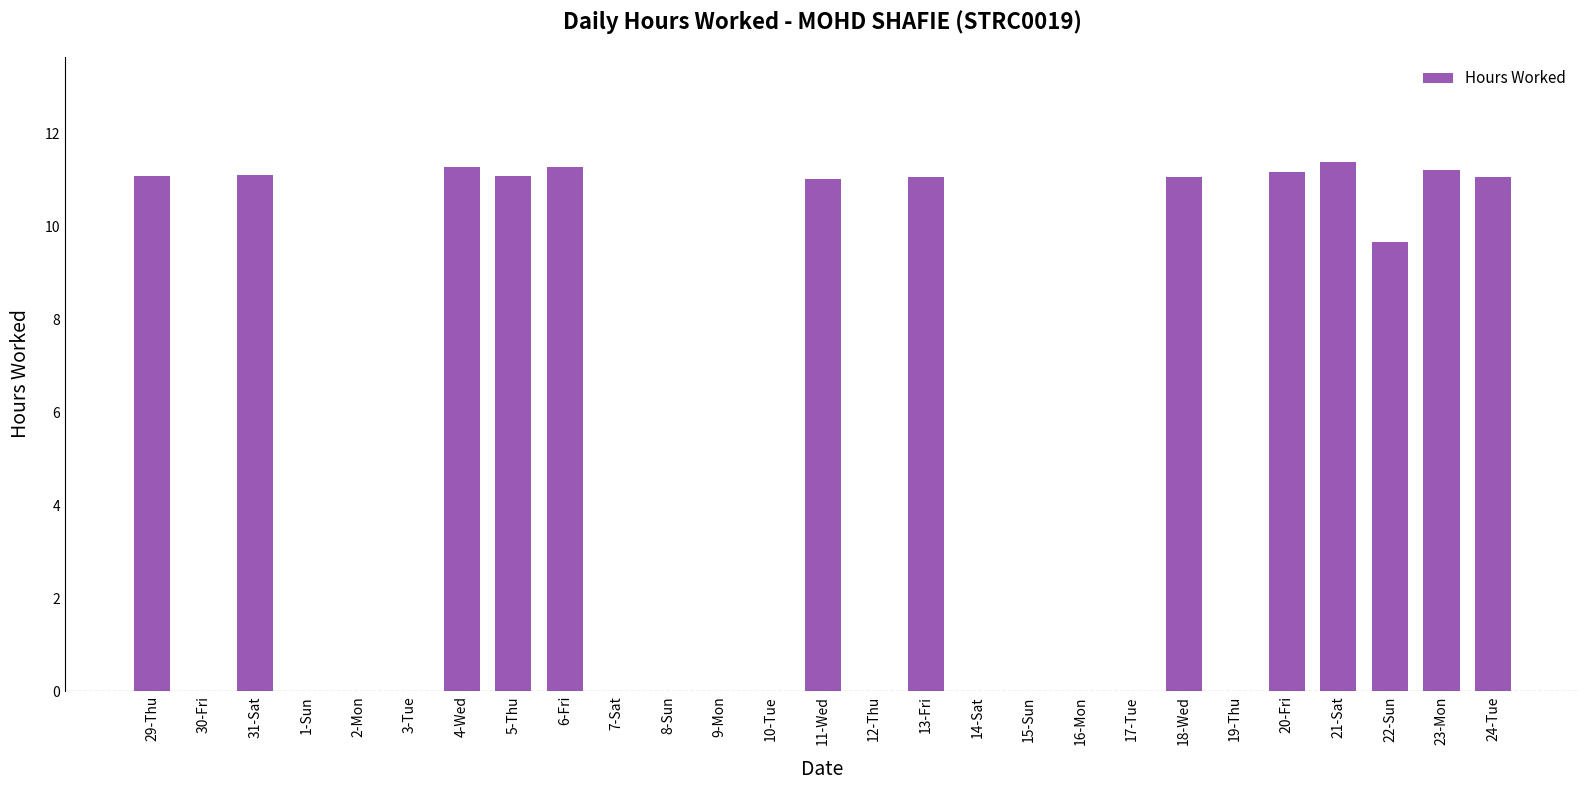

What is the sum of the values at 13-Fri and 14-Sat?

11.1